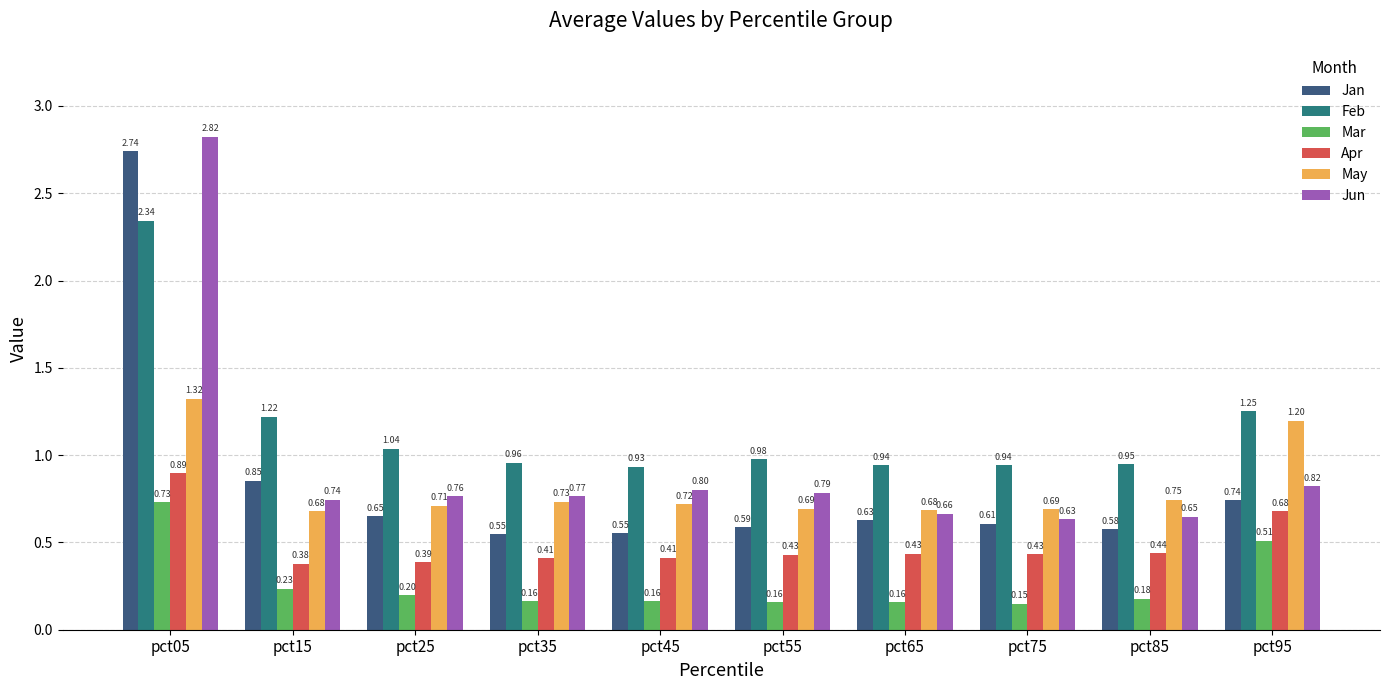

What is the spread (max minus min) of values at pct05?

2.1